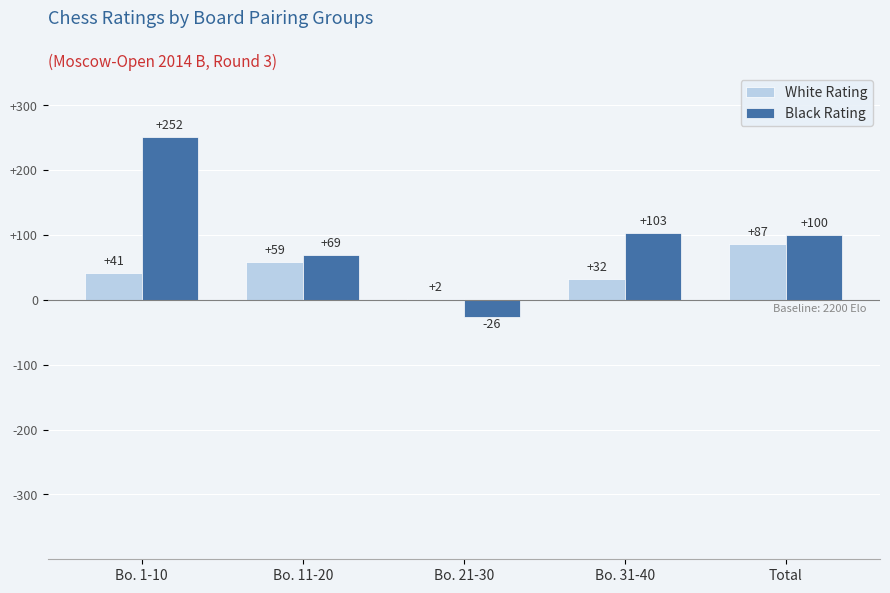

The value of Black Rating at Total is 67. True or false?

False